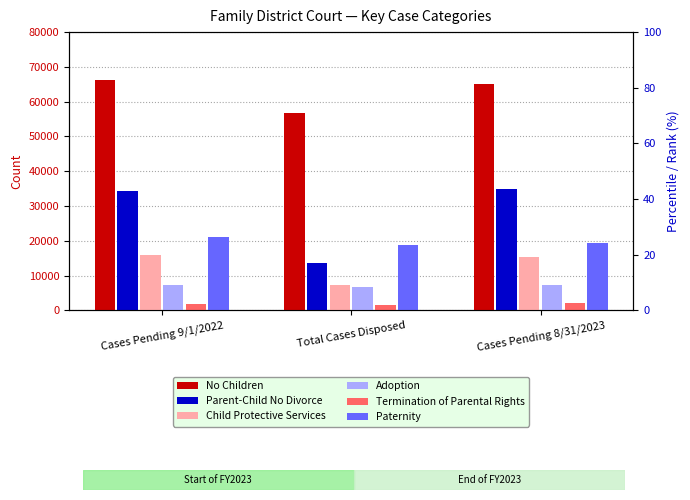

The value of Child Protective Services at Cases Pending 8/31/2023 is 6036. True or false?

False